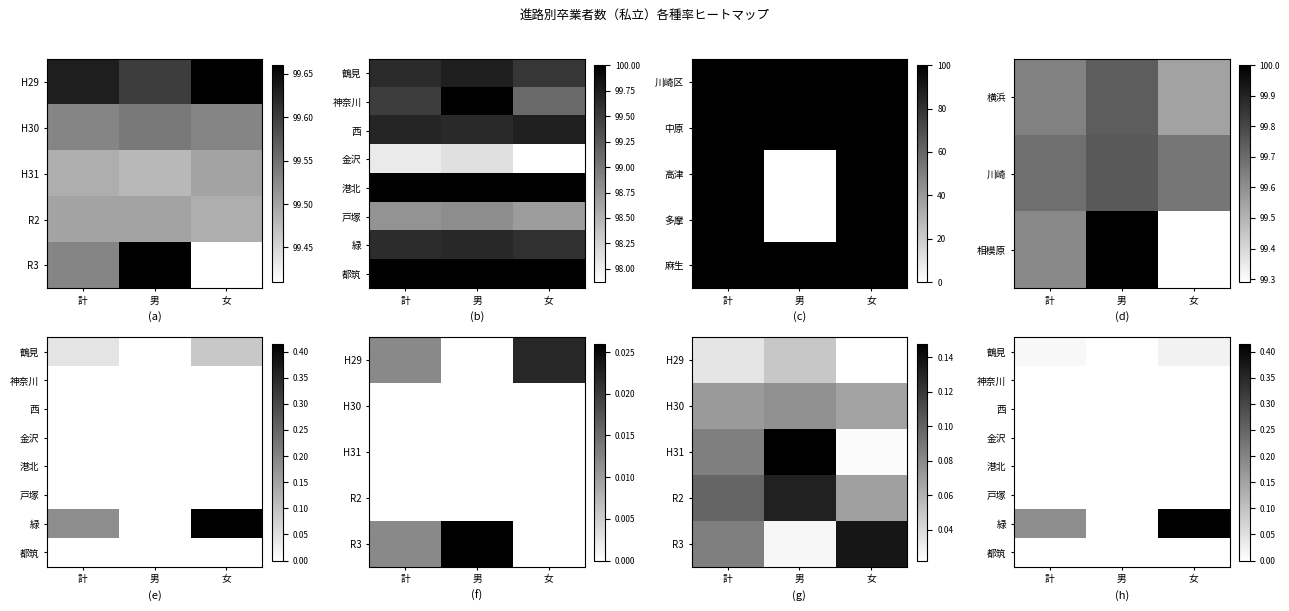

What is the total value across all series at 女?

0.4